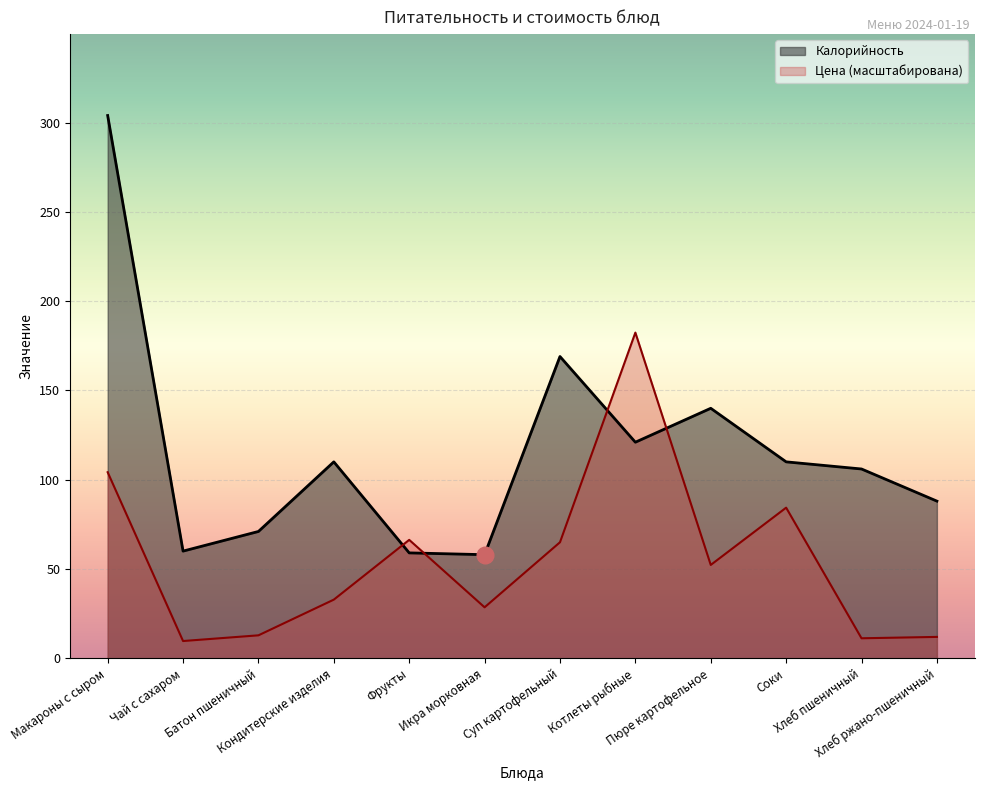

What is the sum of all Цена values?

661.3